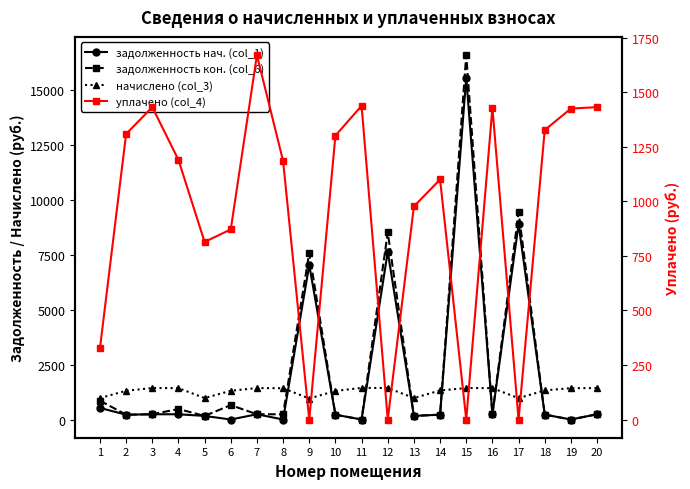

How many positive values does the задолженность кон. (col_6) series have?

18